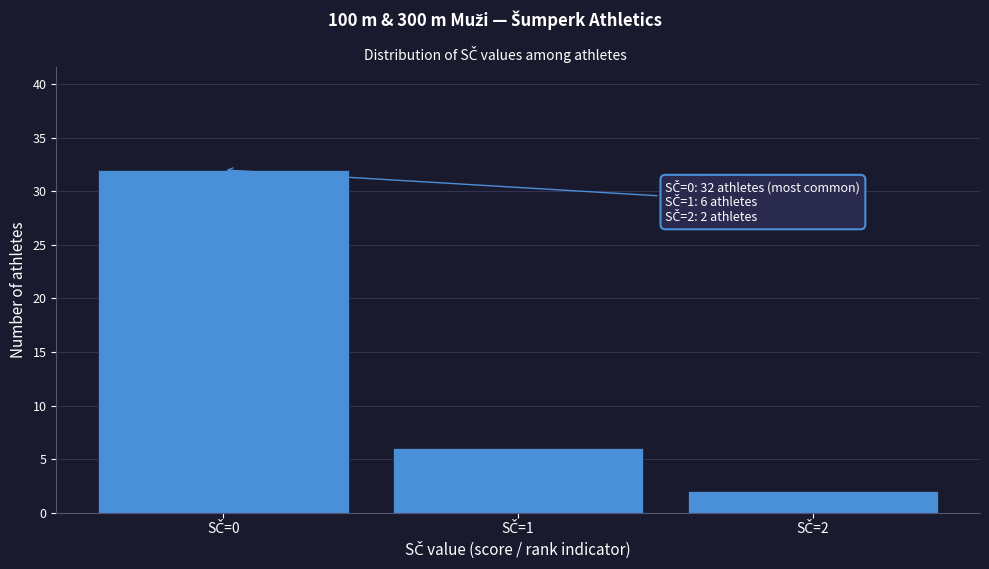

Which range on the x-axis has the tallest bar?

-0.5 to 0.5